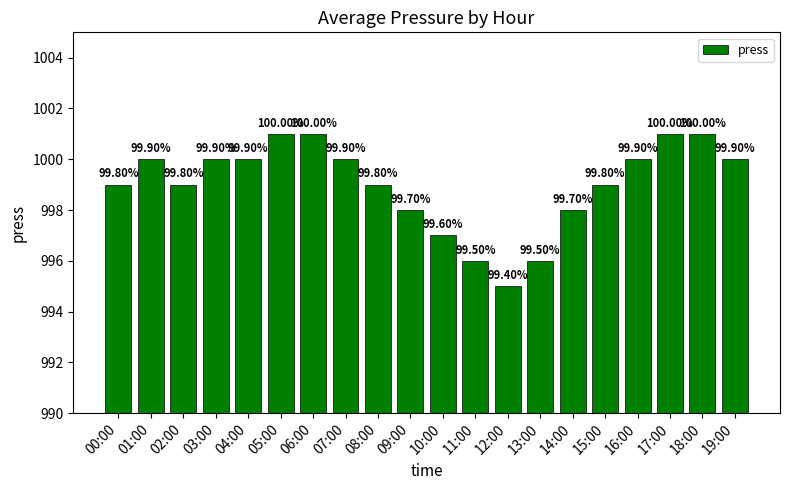

What is the minimum value shown in the chart?

995